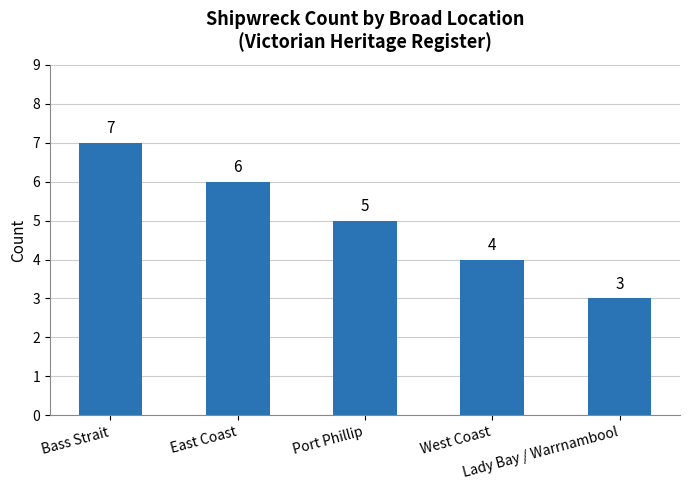

What is the change in value from Port Phillip to Lady Bay / Warrnambool?

-2